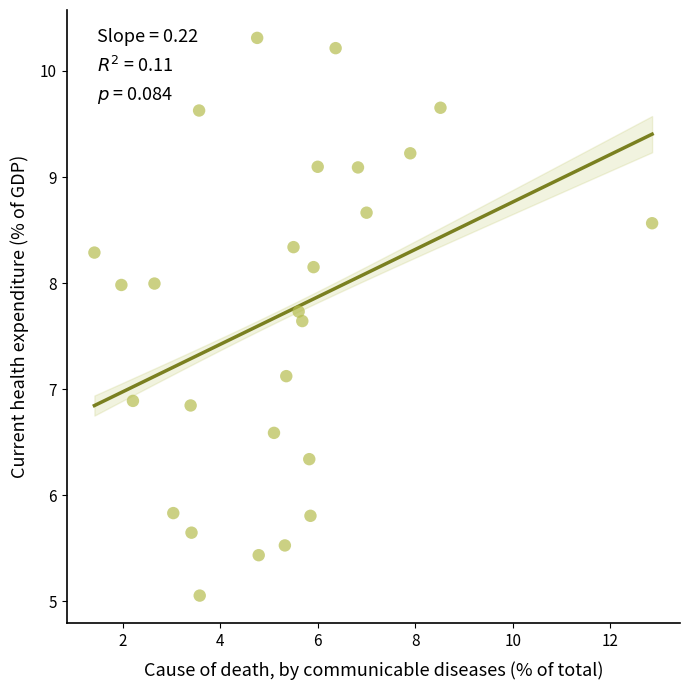

What is the range of Y values (max minus min)?

5.3